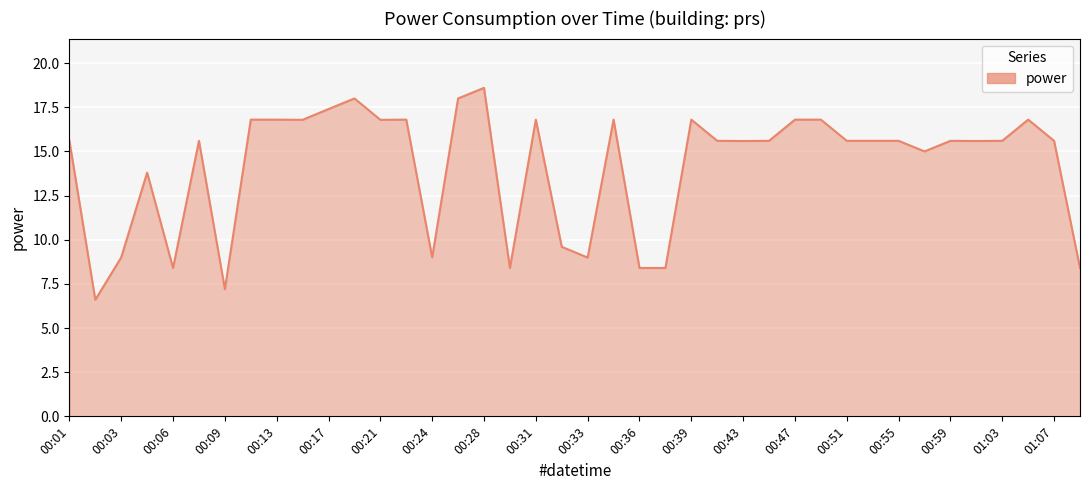

What is the greatest value displayed?

18.6